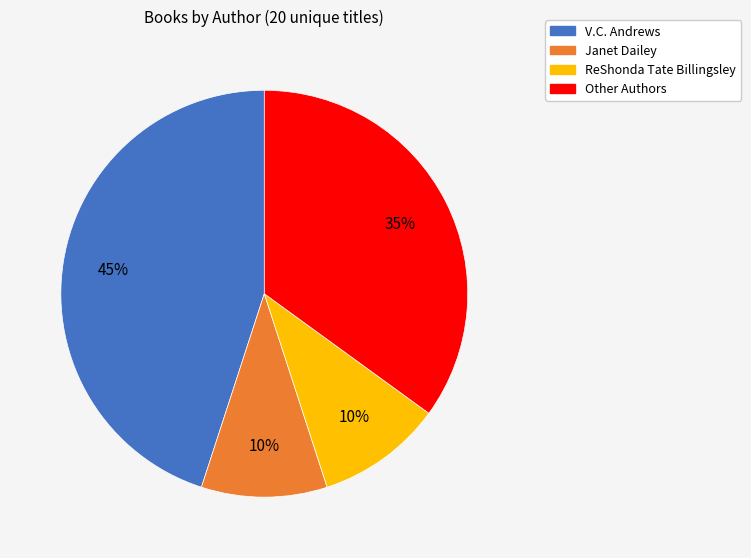

How many segments does this pie chart have?

4